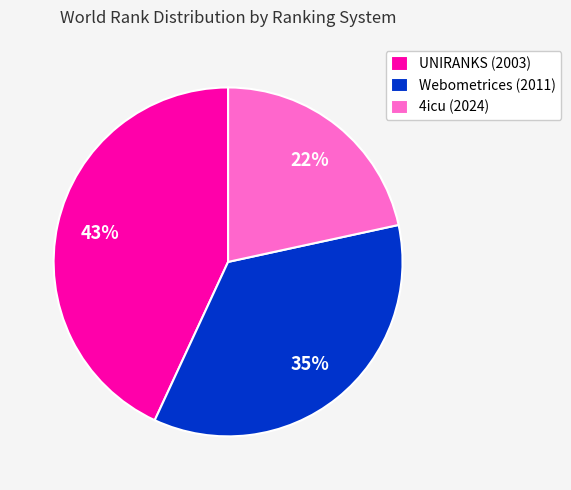

To the nearest percent, what is the difference between the largest and smallest slice percentages?

21%